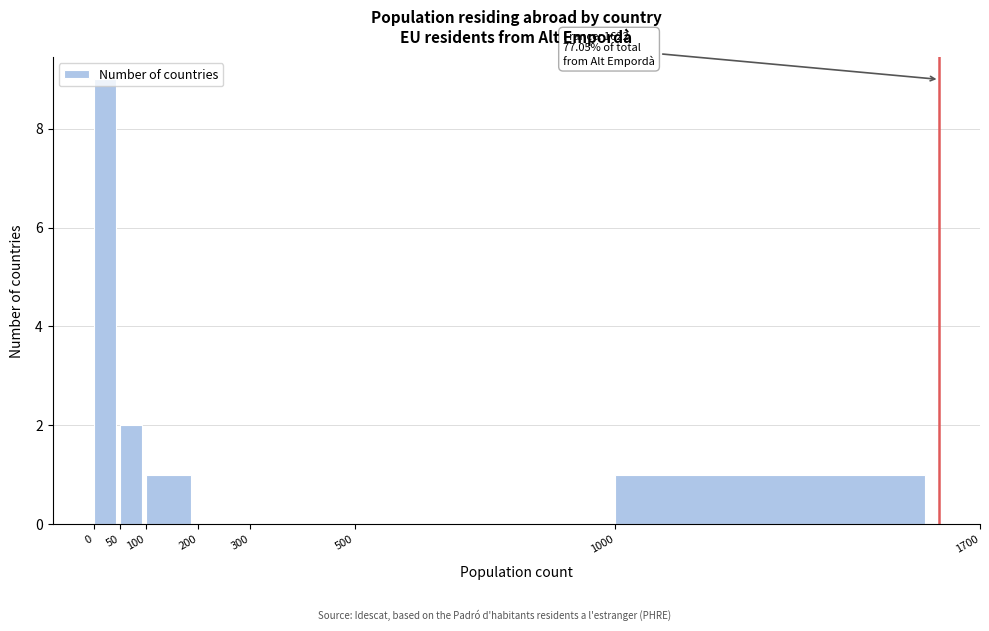

Over which range of the x-axis is the bar tallest?

0 to 50